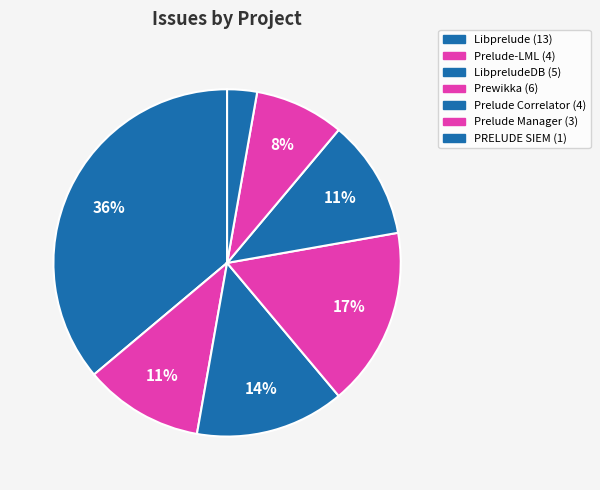

How many slices are in this pie chart?

7